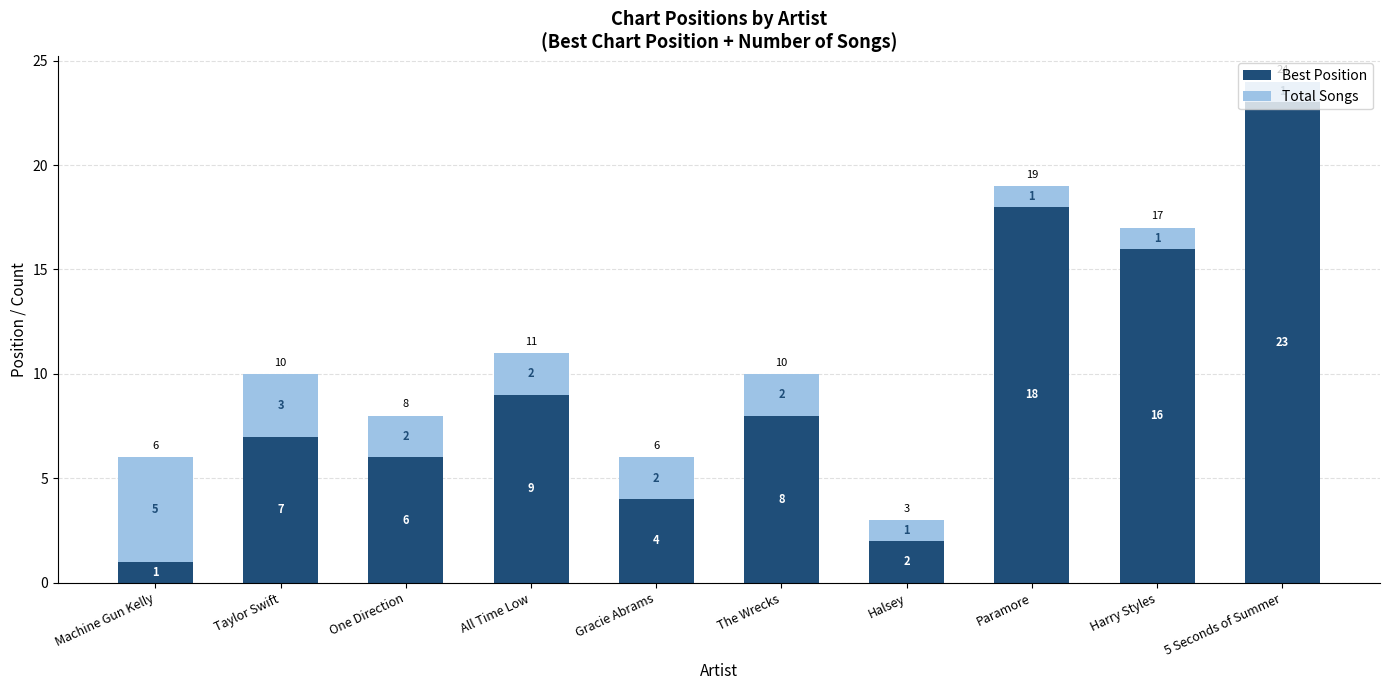

What is the total value across all series at Paramore?

19